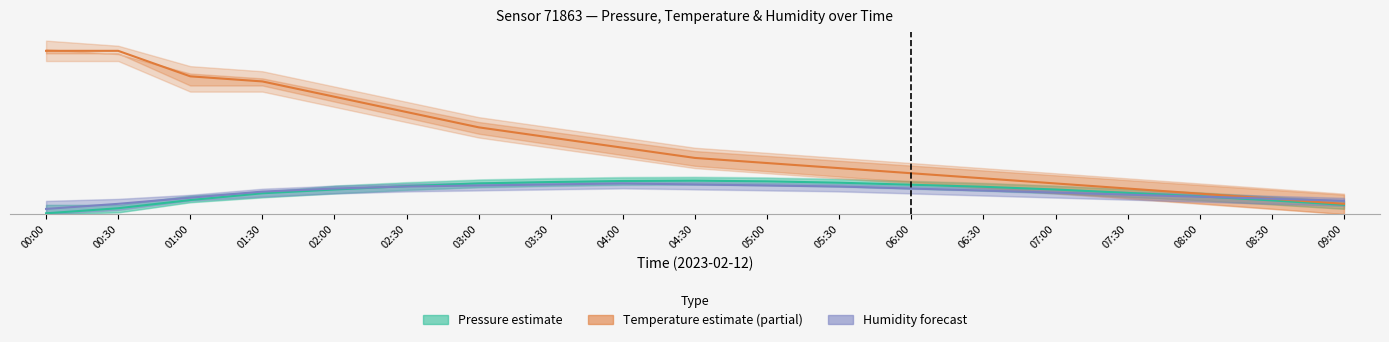

What position from the left is 02:00?

5